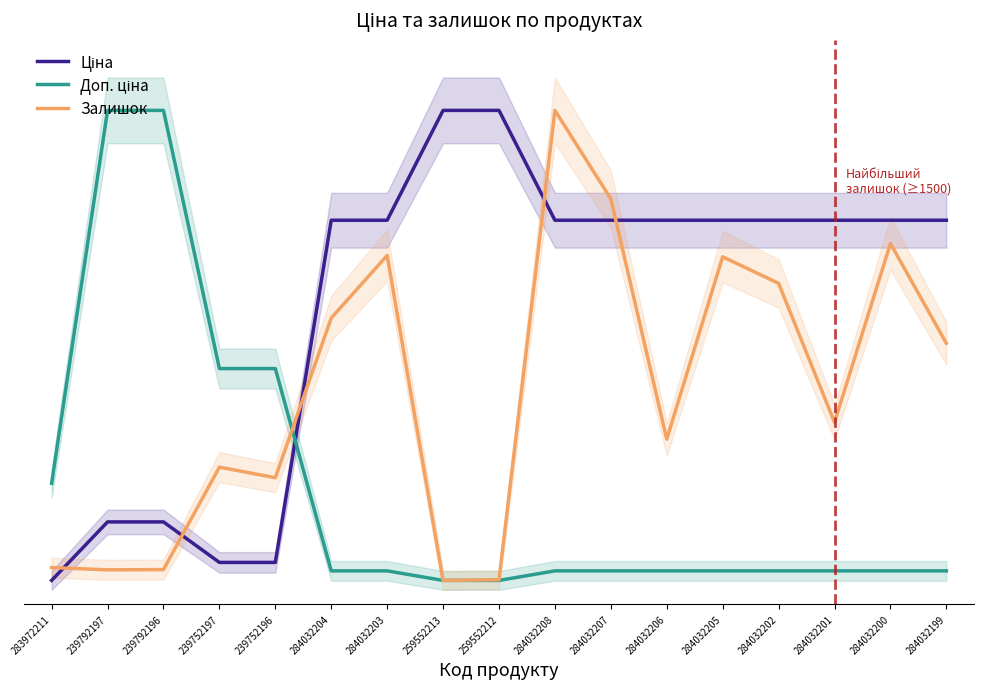

How many categories are shown in the chart?

17